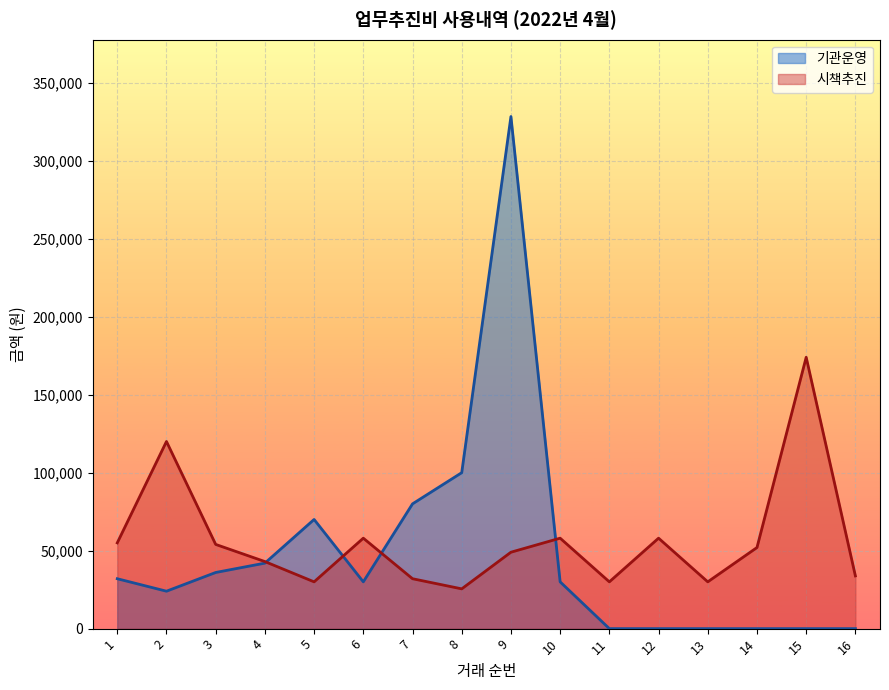

The value at 10 is 96632. True or false?

False